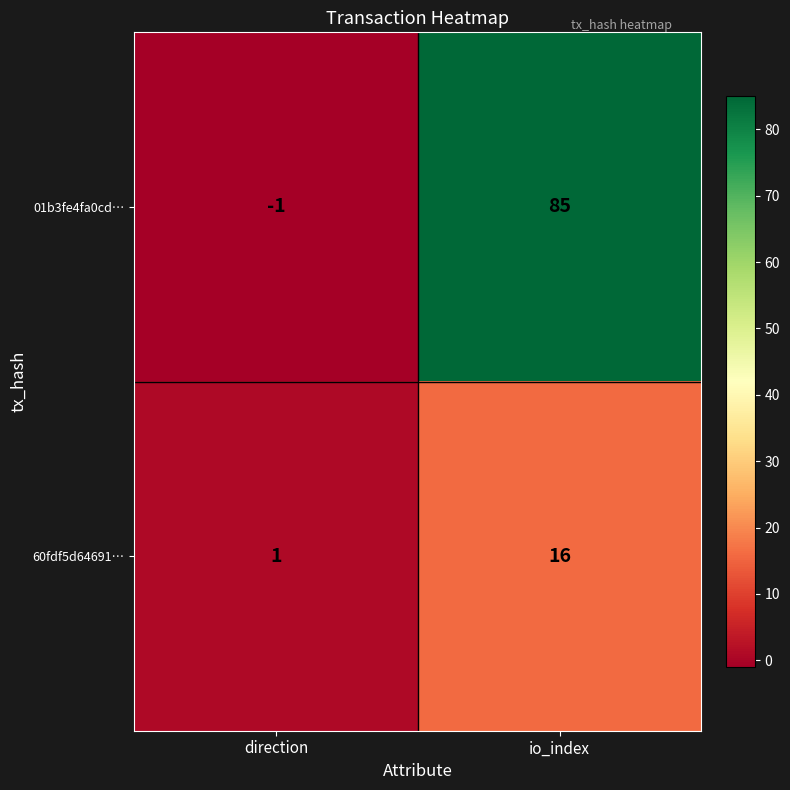

What is the average value of the 01b3fe4fa0cd… series?

42